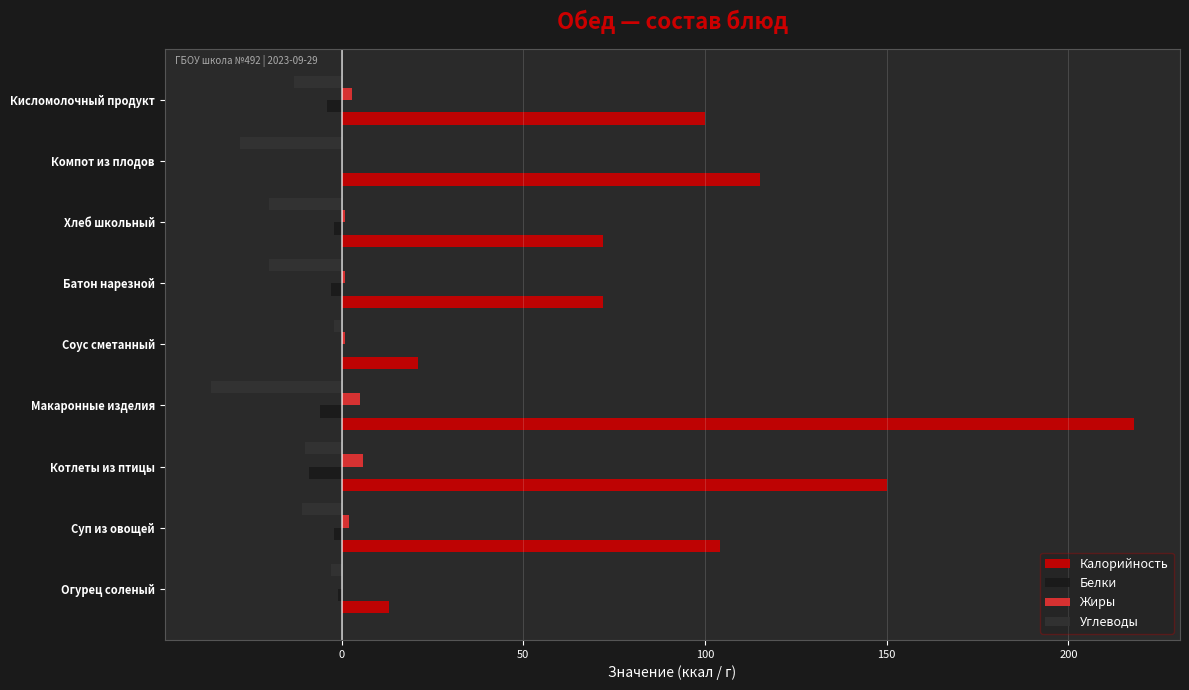

What is the maximum value for Жиры?

6